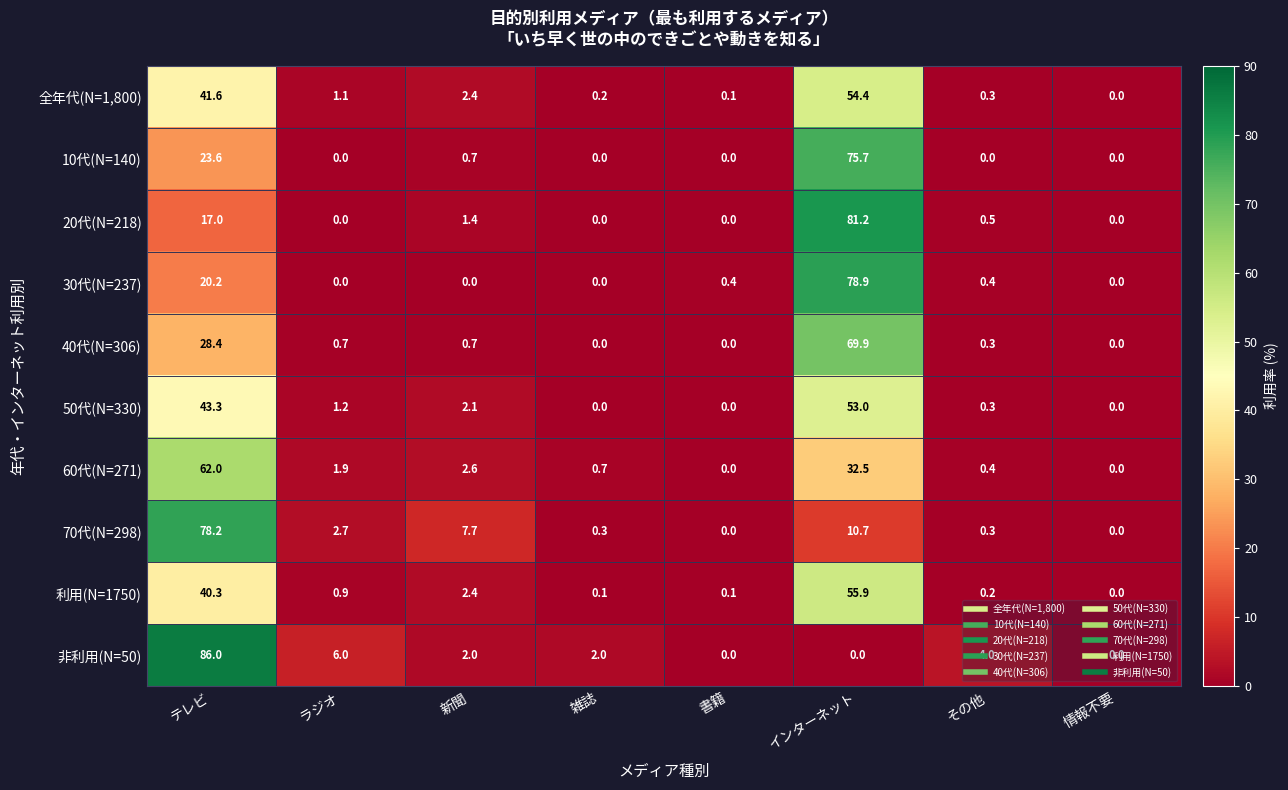

Which series has the largest range (max minus min)?

非利用(N=50)